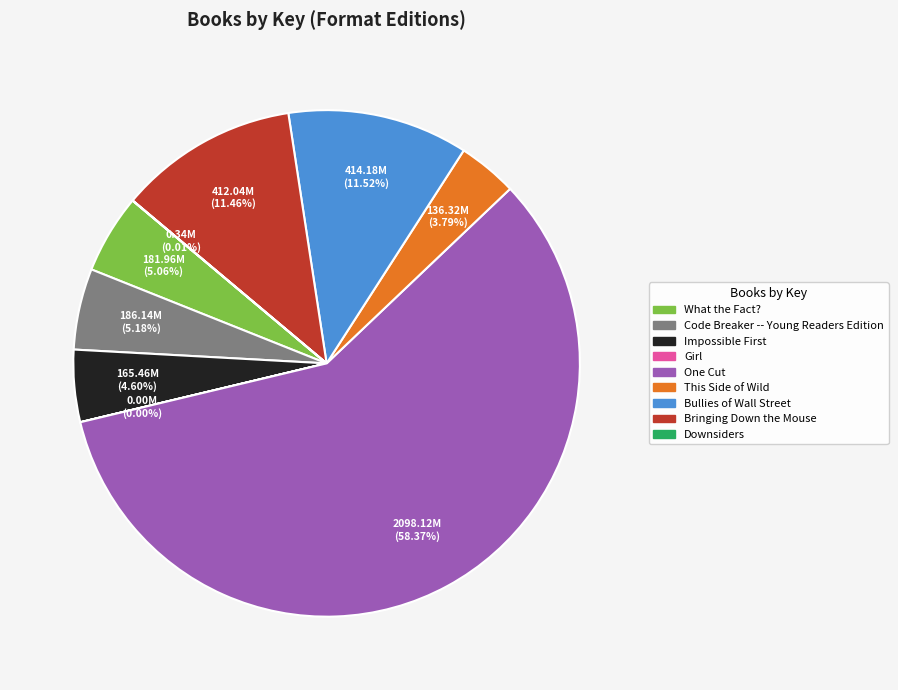

What is the ratio of the value at This Side of Wild to the value at Bringing Down the Mouse?

0.3